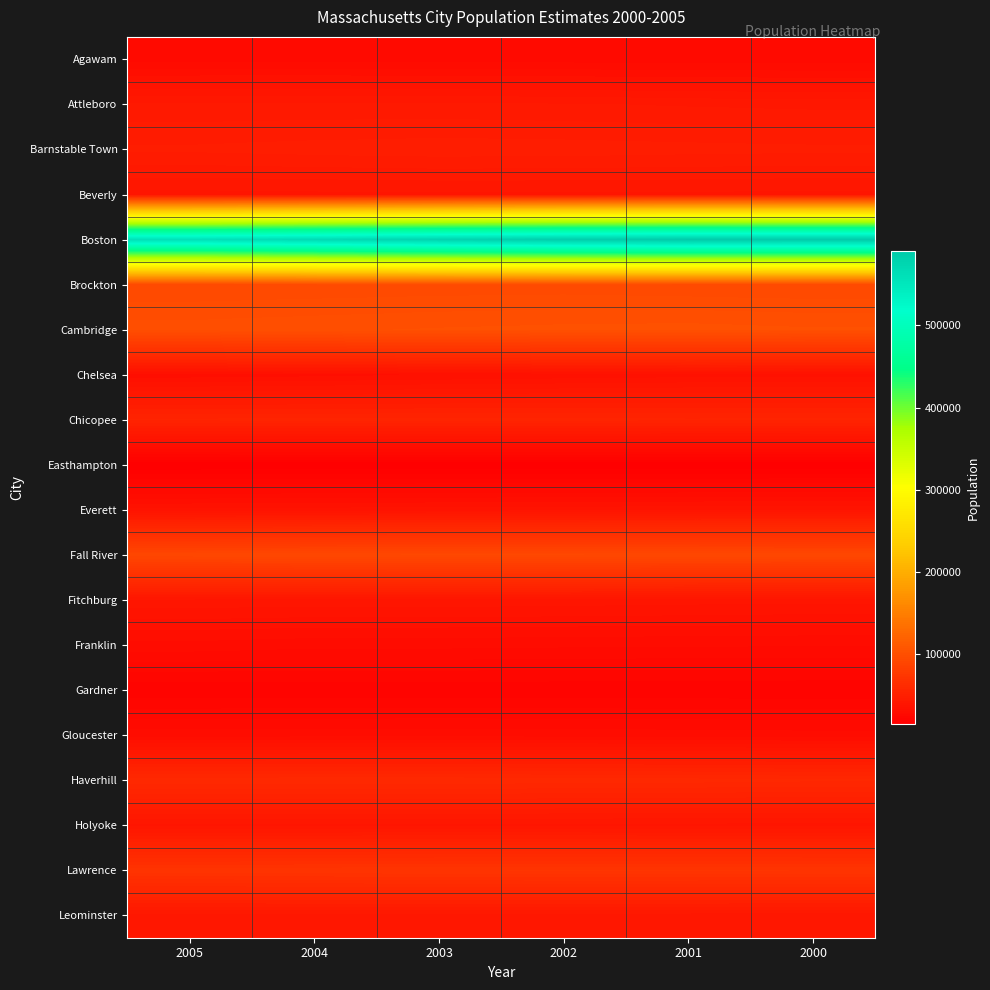

Which series changed the most between 2001 and 2000?

Boston